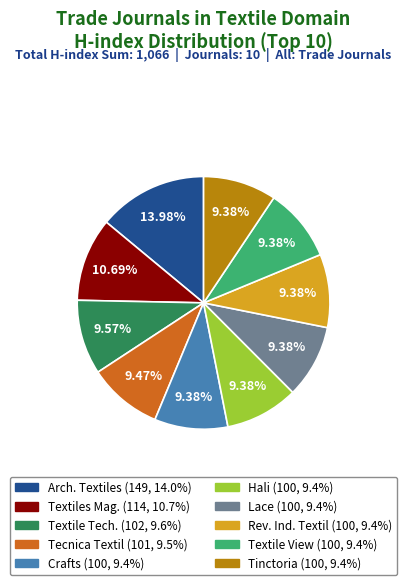

How many segments does this pie chart have?

10